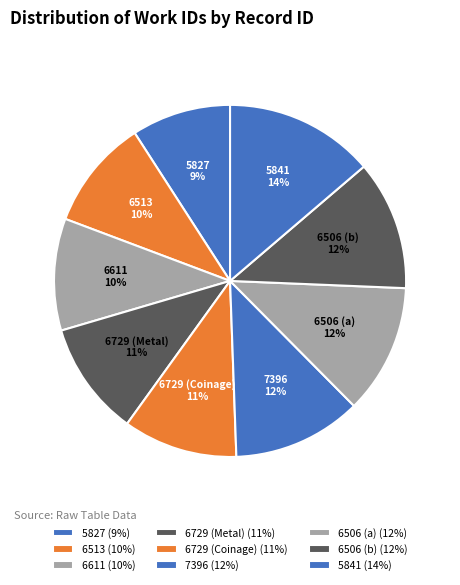

To the nearest percent, what portion does 6506 (b) represent?

12%